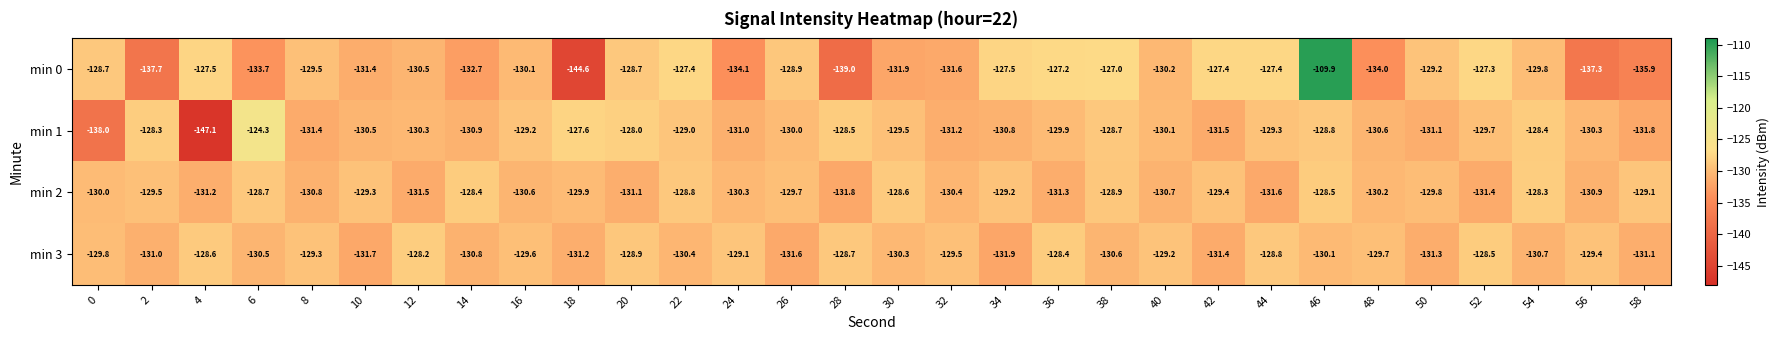

What is the minimum value for min 1?

-147.1